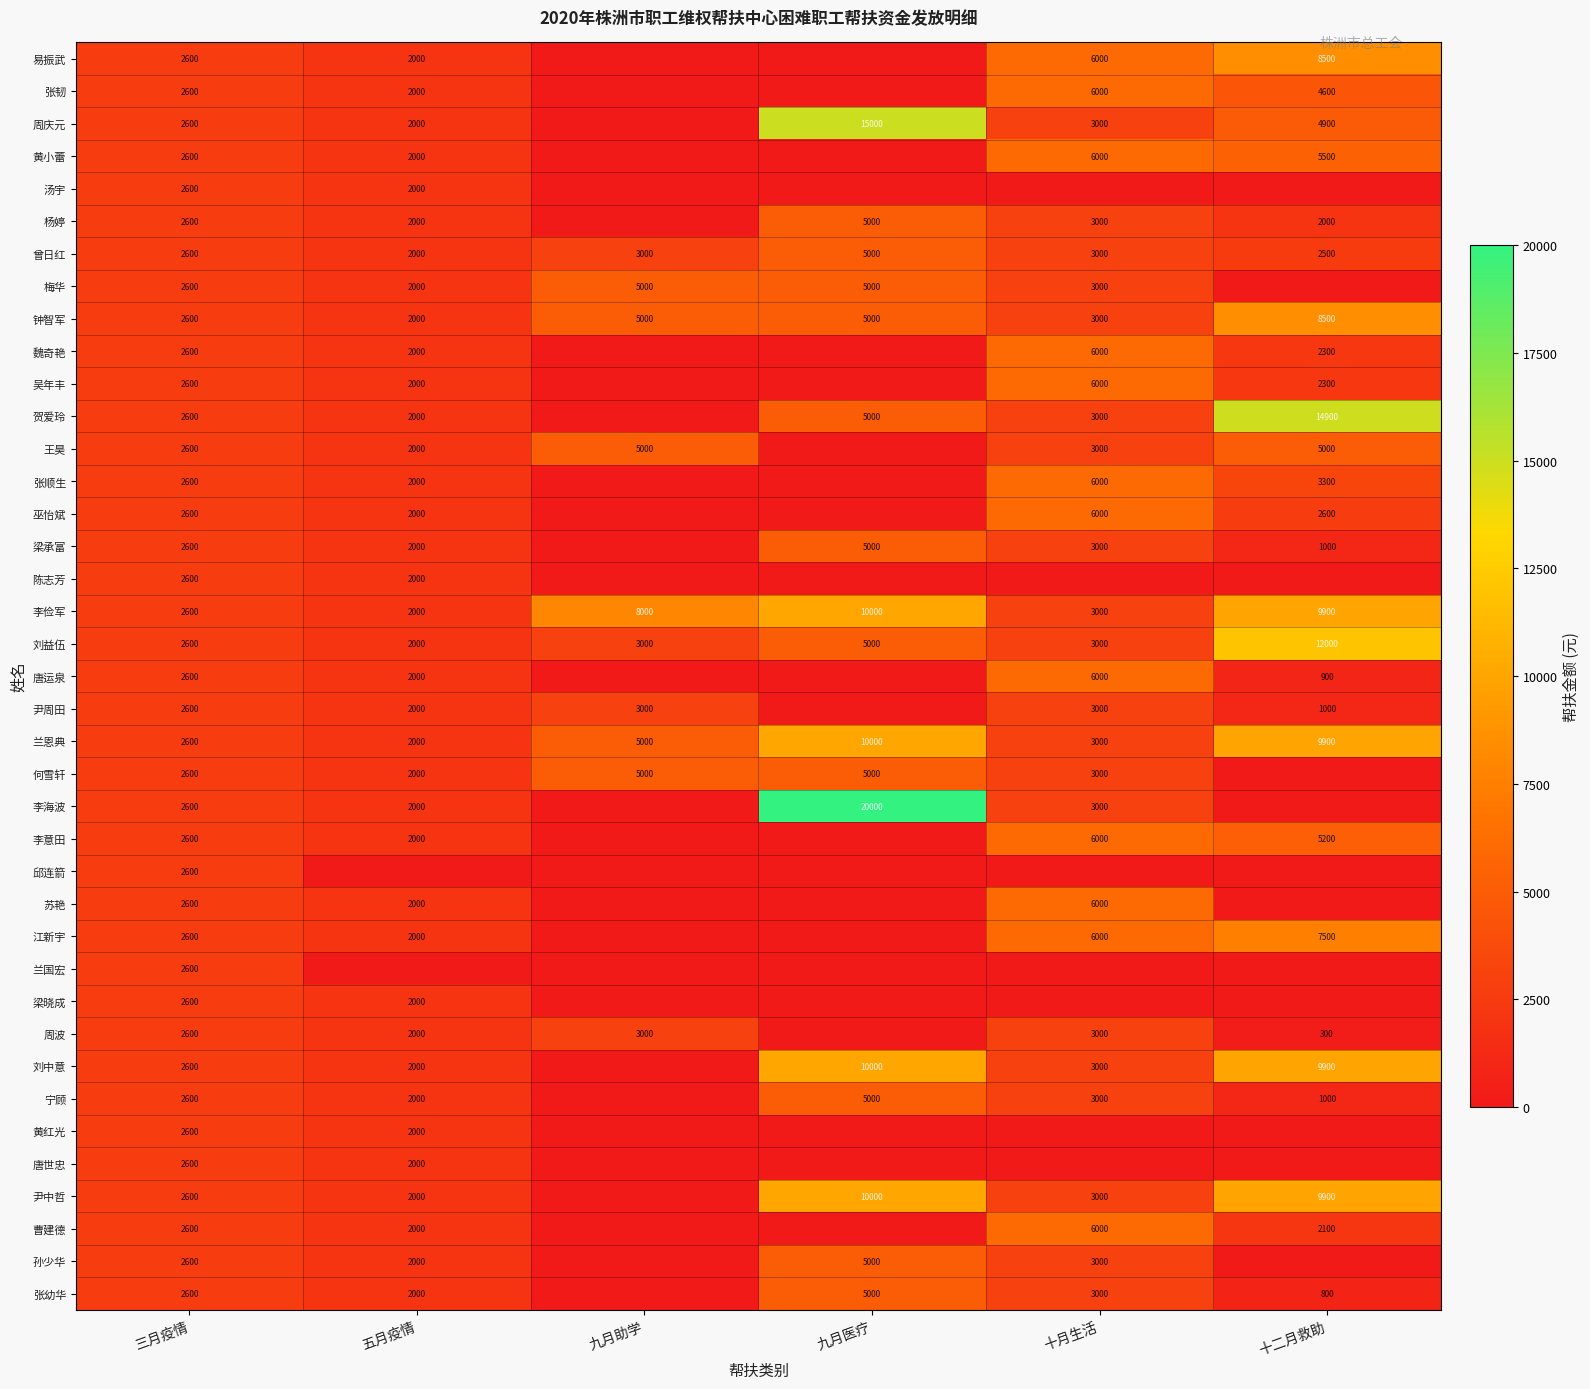

True or false: 刘益伍 has a value of 985 at 十月生活.

False